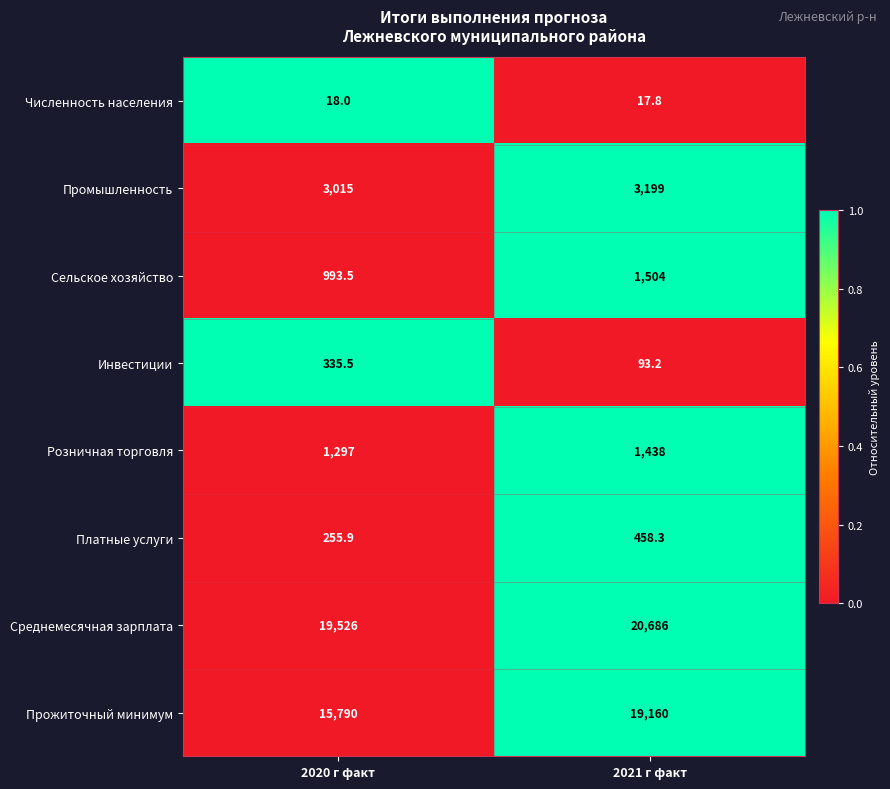

At which category is the sum across all series the highest?

2021 г факт